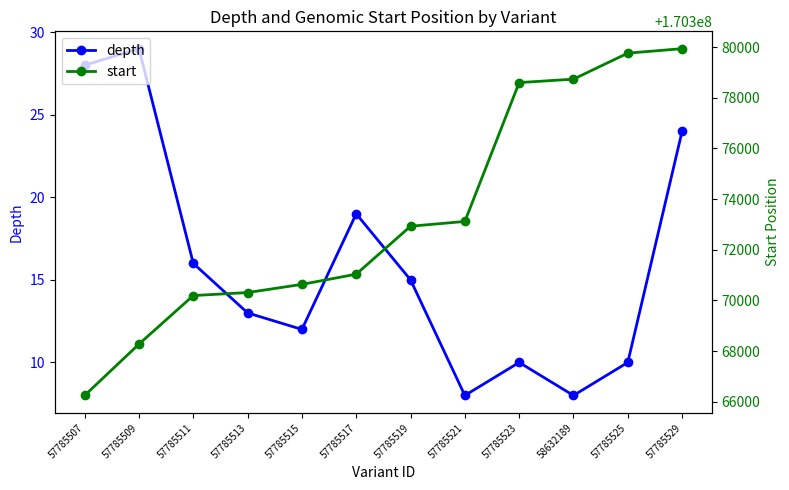

How many interior local valleys does the depth series have?

3